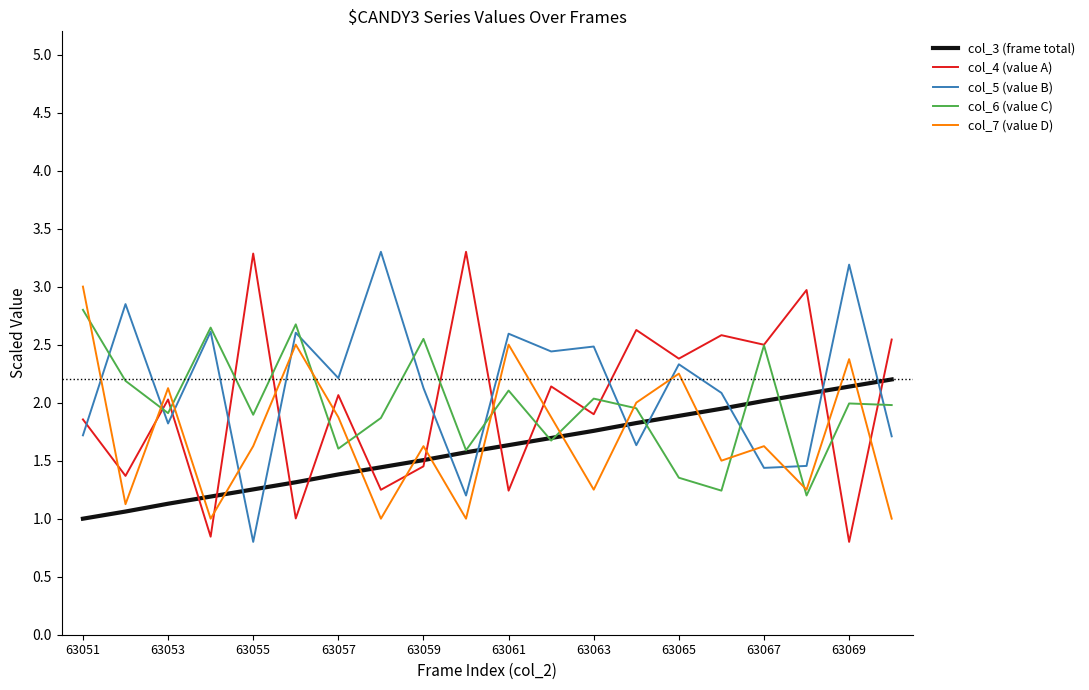

True or false: col_5 (value B) and col_7 (value D) cross at least once.

True